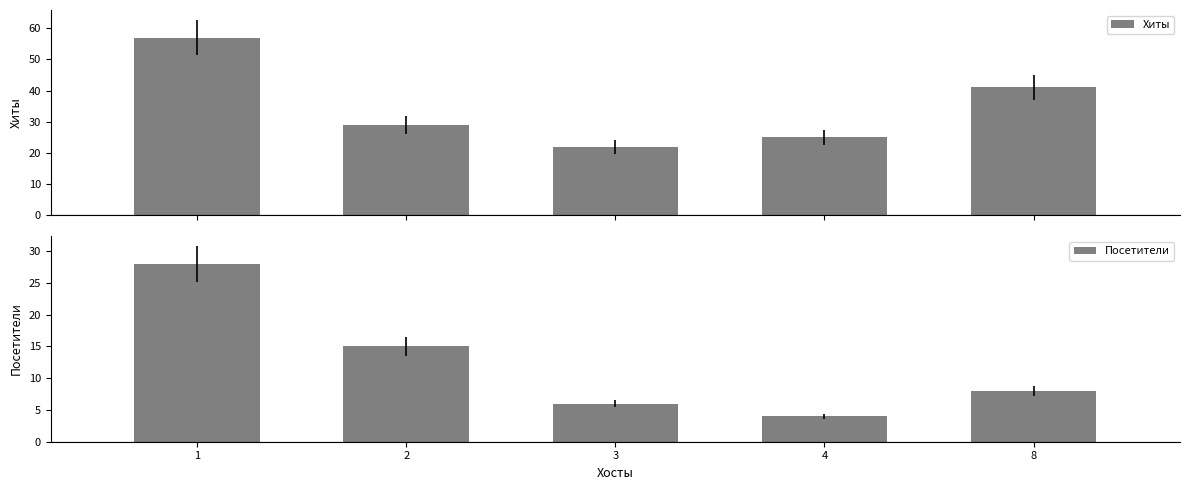

Reading left to right, extract all data points from this chart.

Хиты: 57	29	22	25	41
Посетители: 28	15	6	4	8